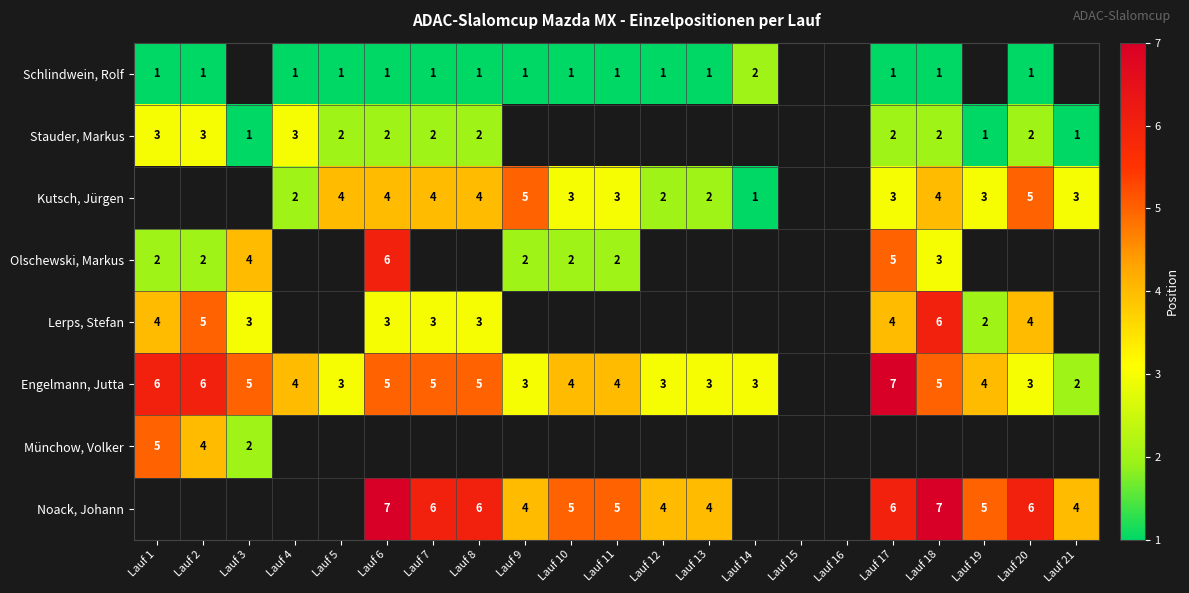

Is it true that Engelmann, Jutta equals 7 at Lauf 18?

False